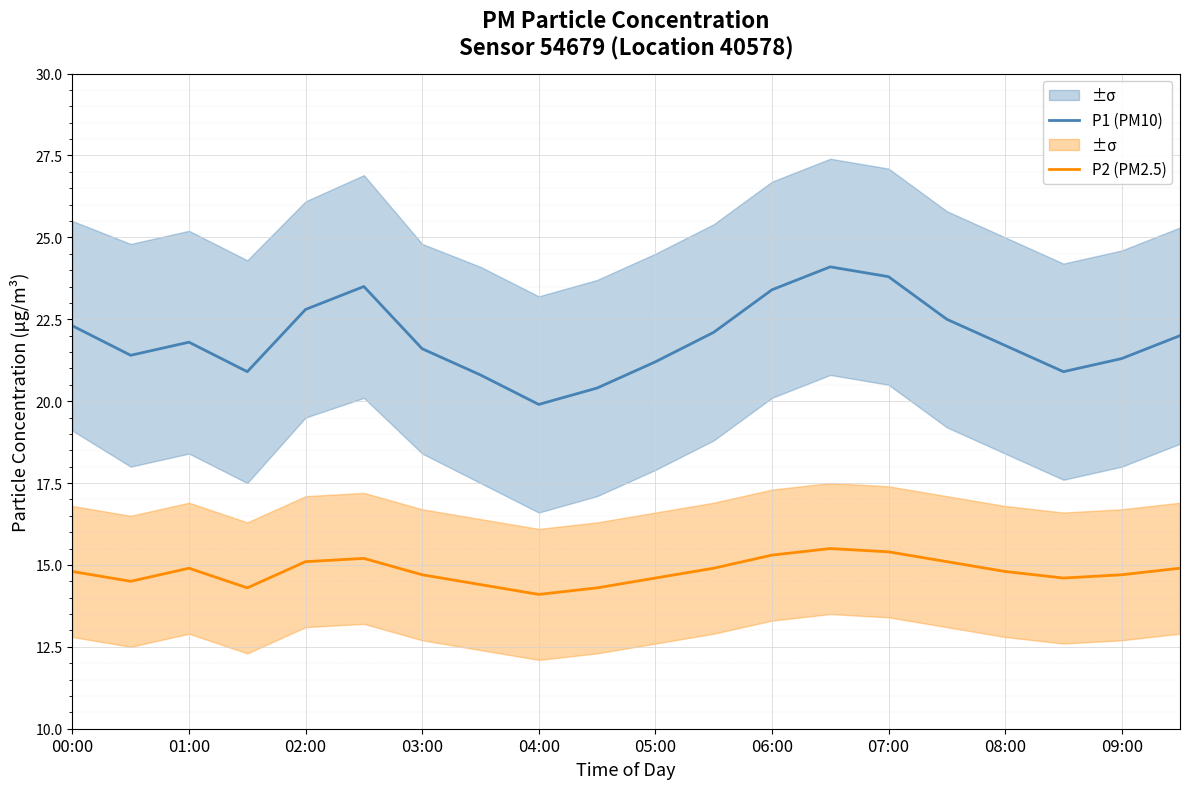

What is the total value across all series at 19?

36.9